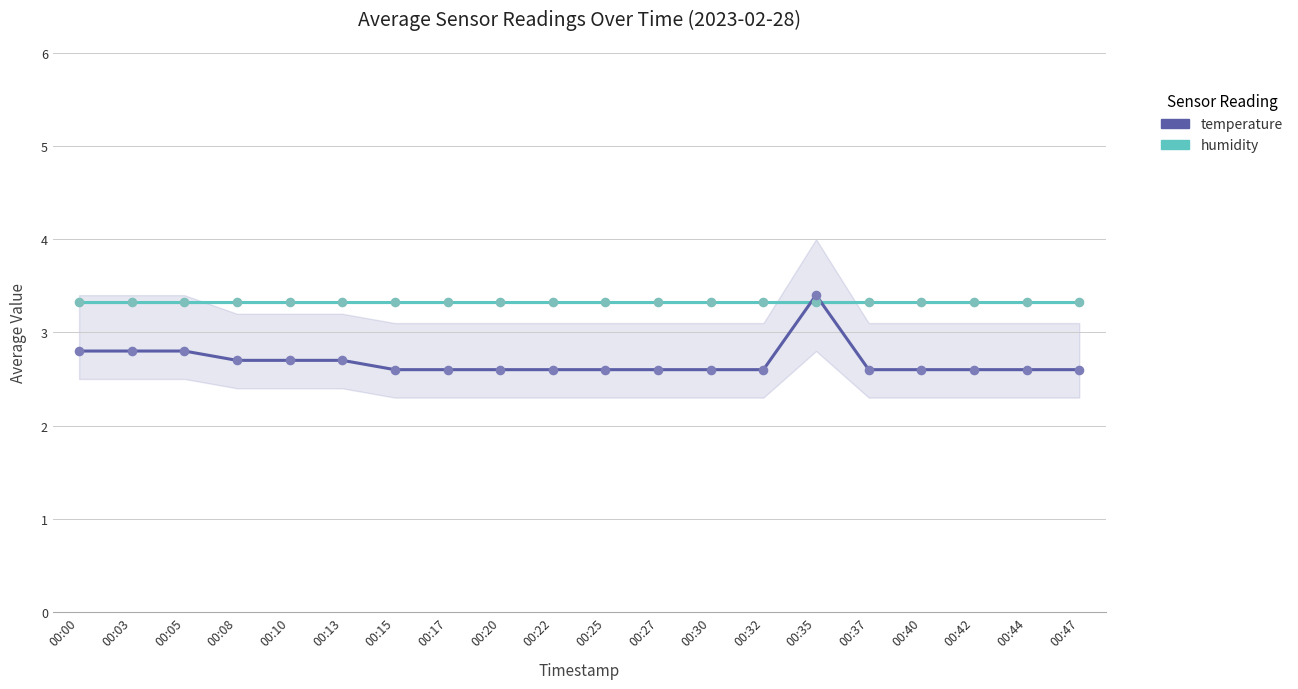

Is the value of humidity at 00:00 greater than the value of temperature at 00:30?

Yes